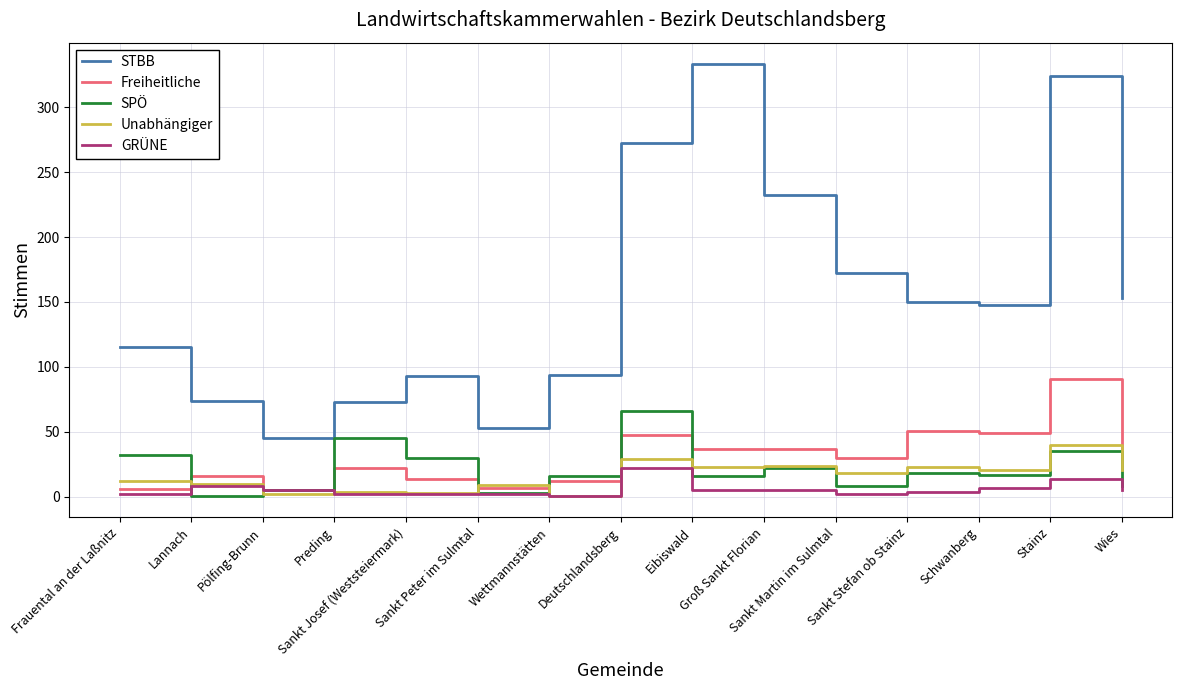

How many distinct data groups are displayed?

5